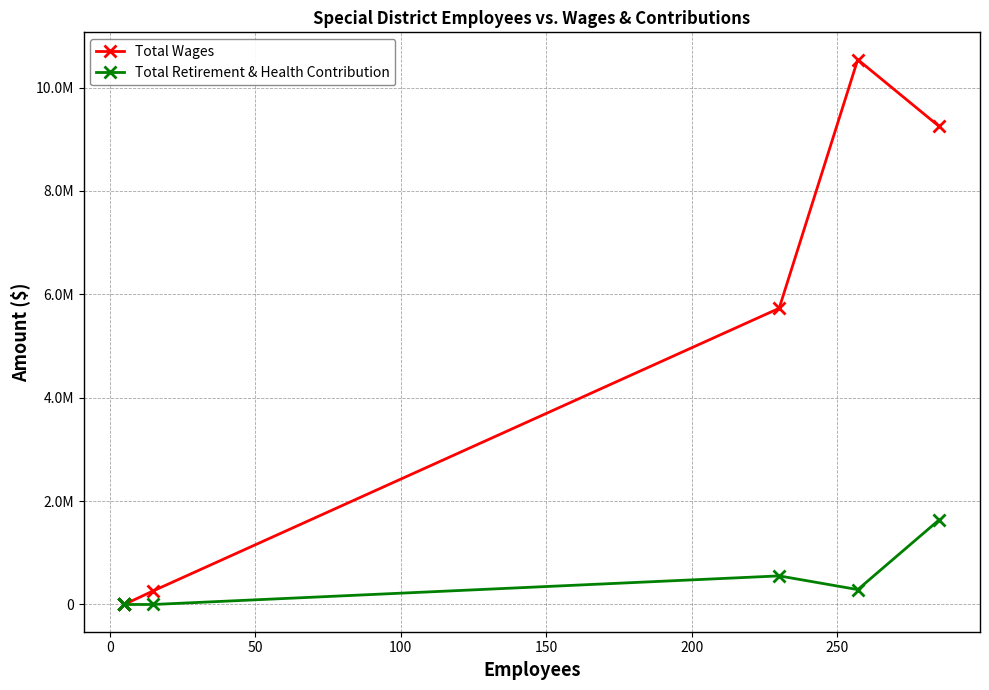

Which series has the widest spread of values?

Total Wages